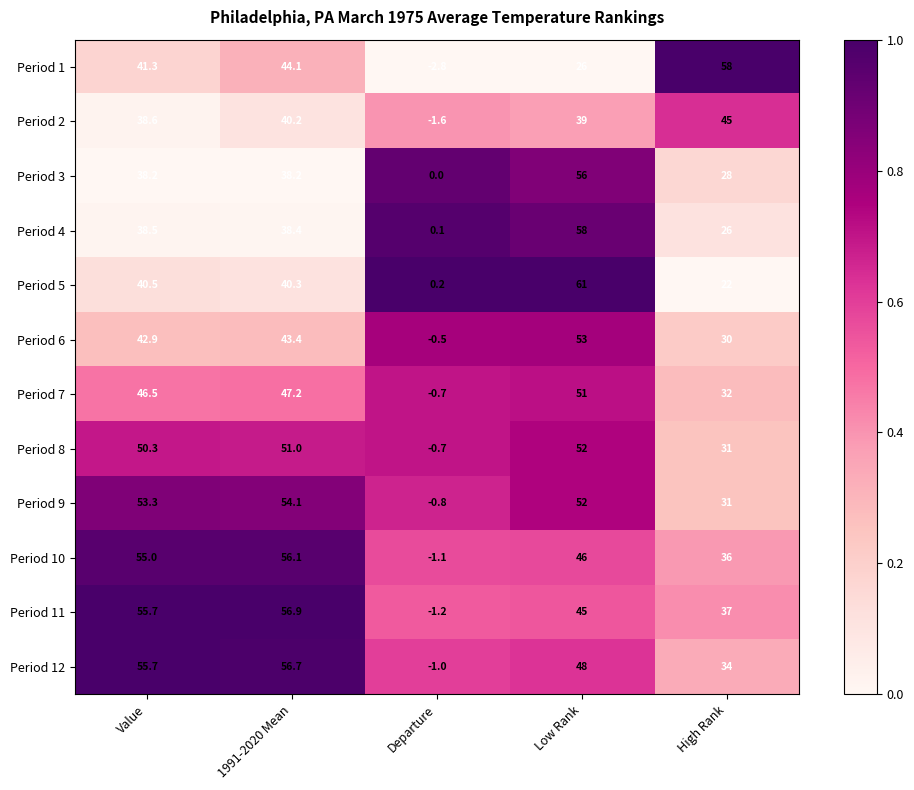

What is the difference between the maximum and minimum values in the Period 2 series?

46.6